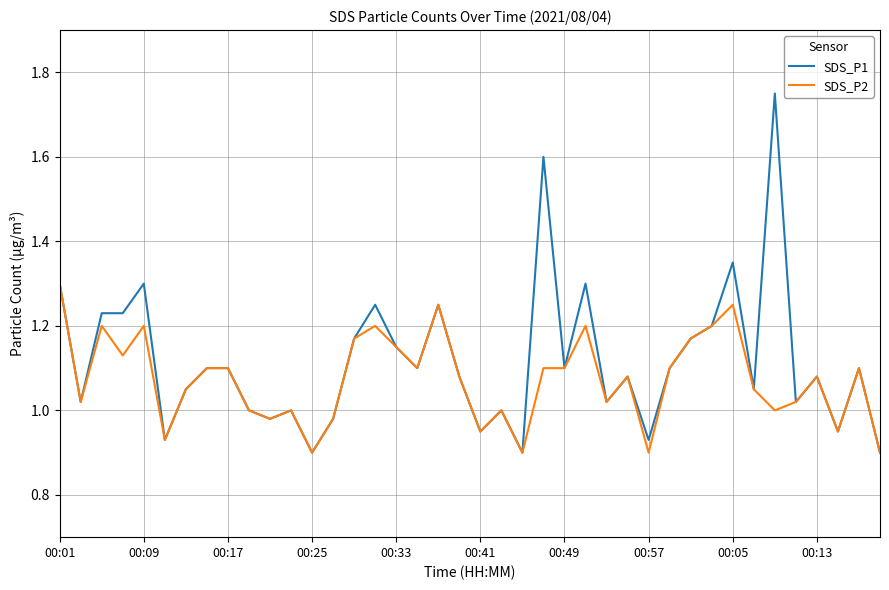

Rank the series by their maximum value, from lowest to highest.

SDS_P2, SDS_P1